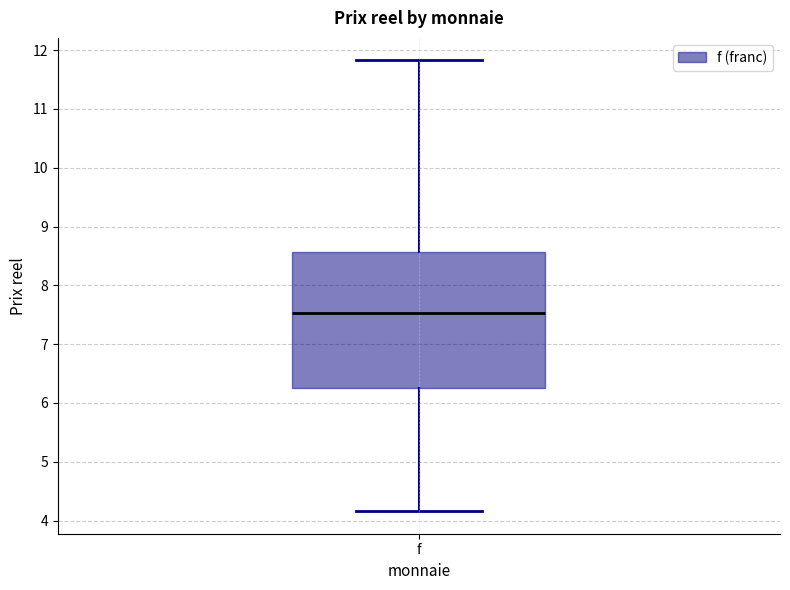

Transcribe this box plot: give where the median line is, the range the box spans, and where the two whiskers end, as read against the y-axis. The values are not printed on the chart, so give them approximately, as read against the axis.

median 7.5, box 6.3 to 8.6, whiskers 4.2 to 11.8